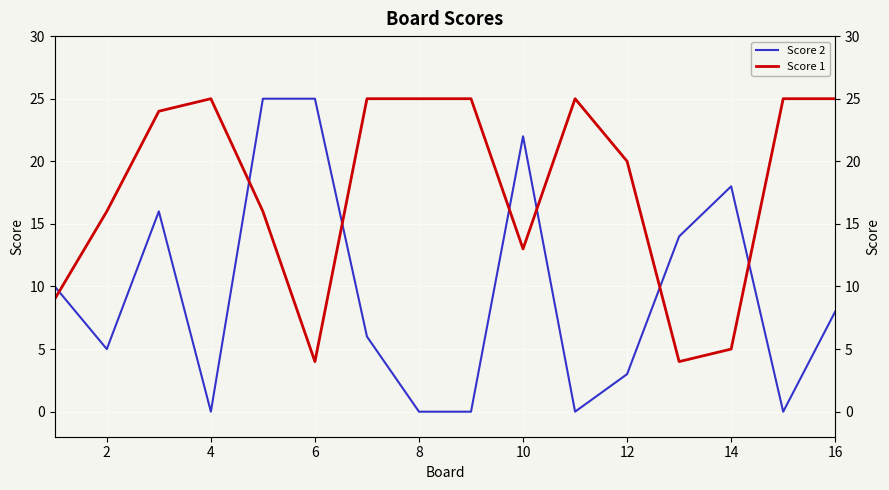

How many series are shown in this chart?

2